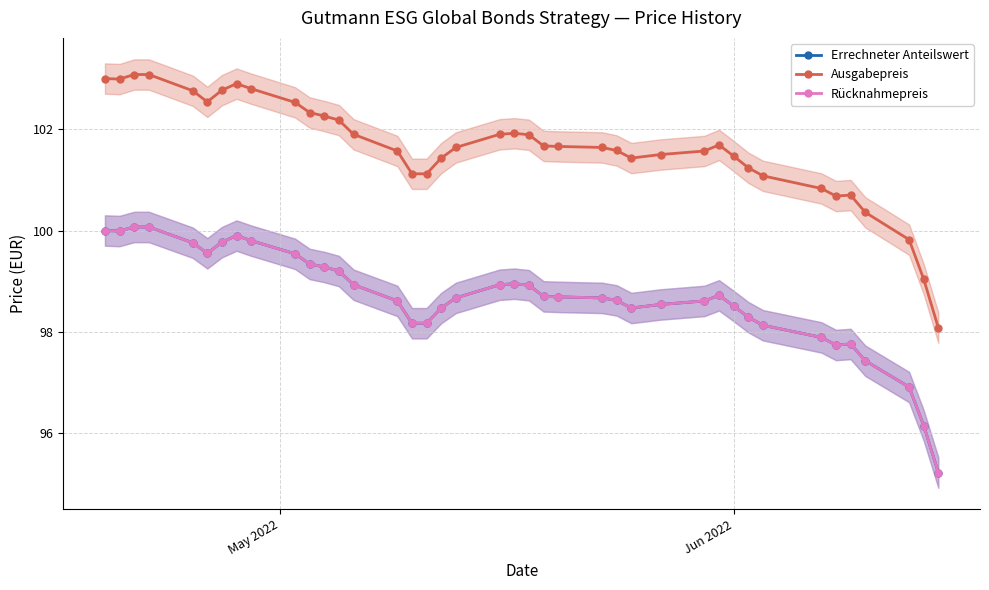

True or false: Errechneter Anteilswert and Ausgabepreis cross at least once.

False